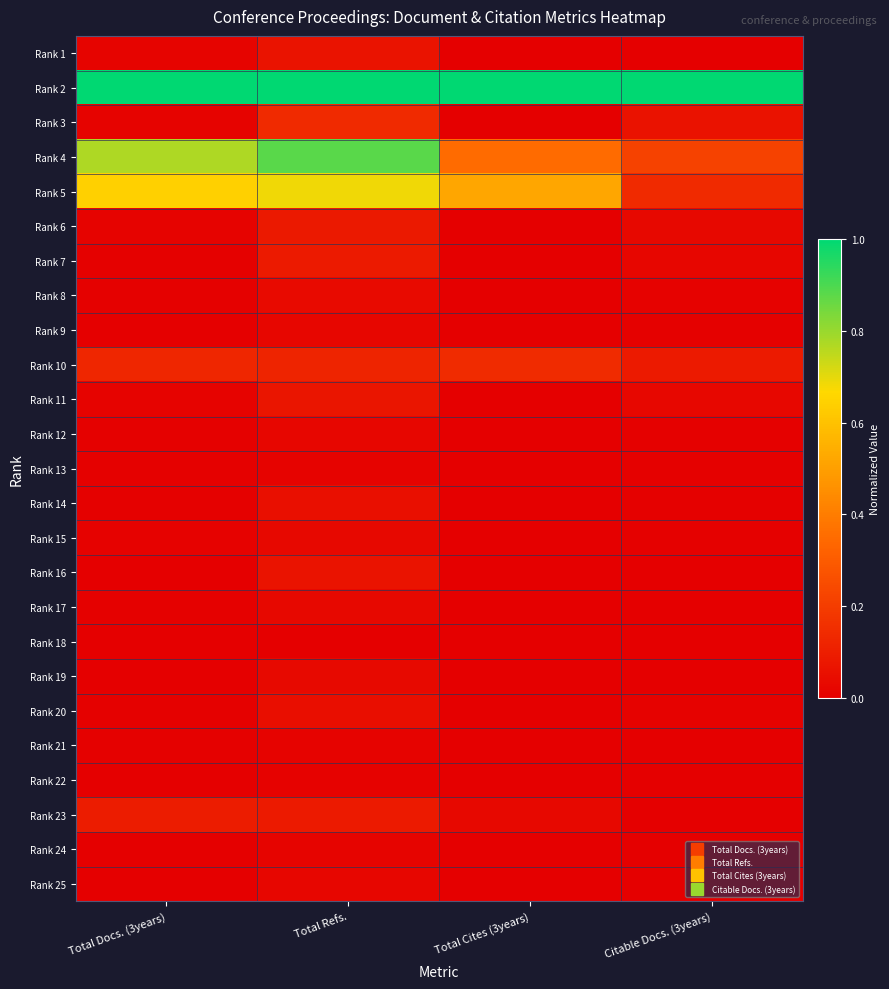

What is the maximum value shown in the chart?

1.0